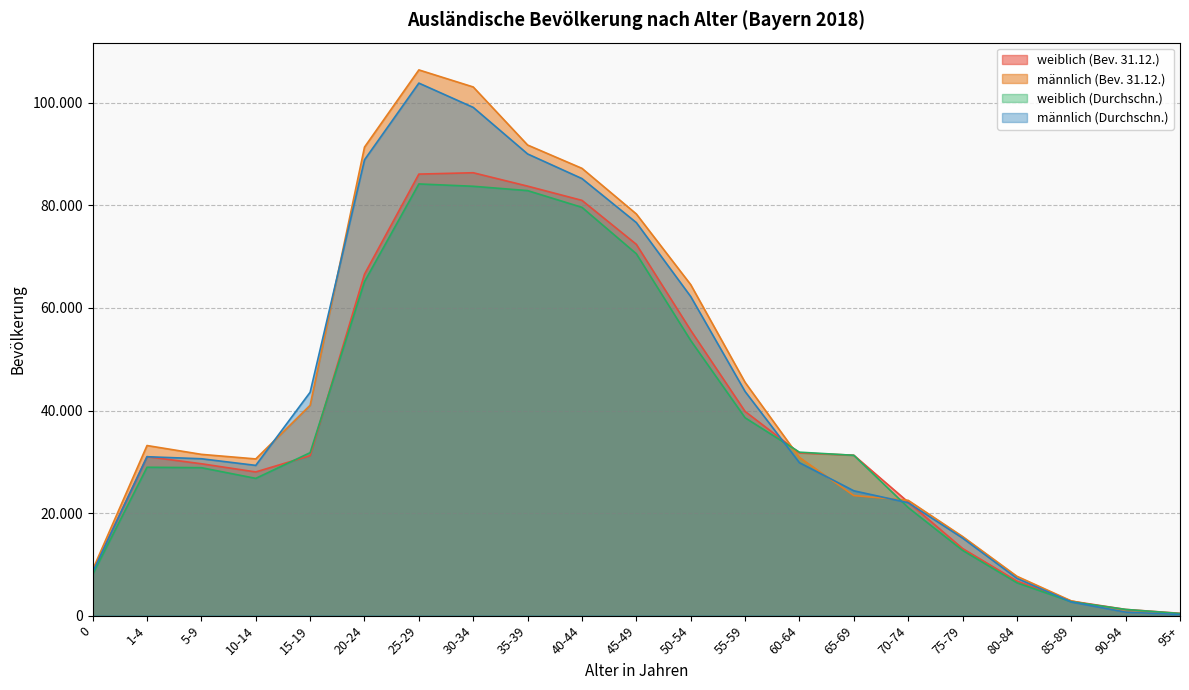

Where is the first local maximum for weiblich (Bev. 31.12.)?

1-4